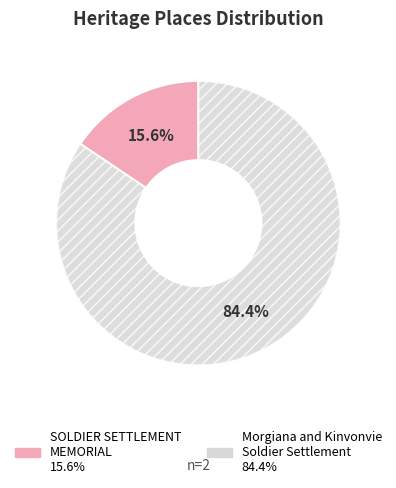

Combined, what portion of the pie is SOLDIER SETTLEMENT MEMORIAL and Morgiana and Kinvonvie Soldier Settlement?

100.0%